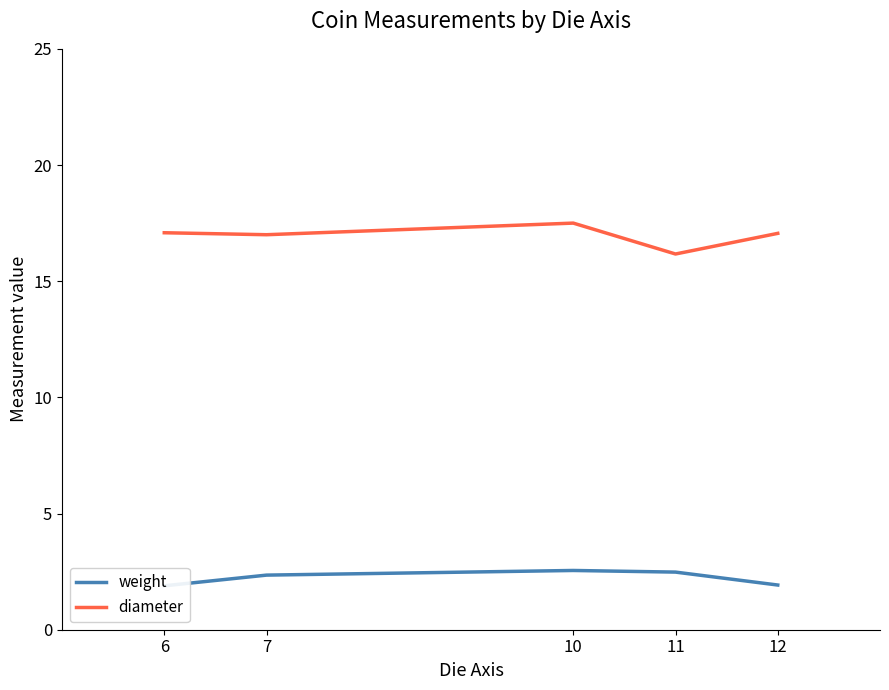

Which series changed the most between 10 and 11?

diameter